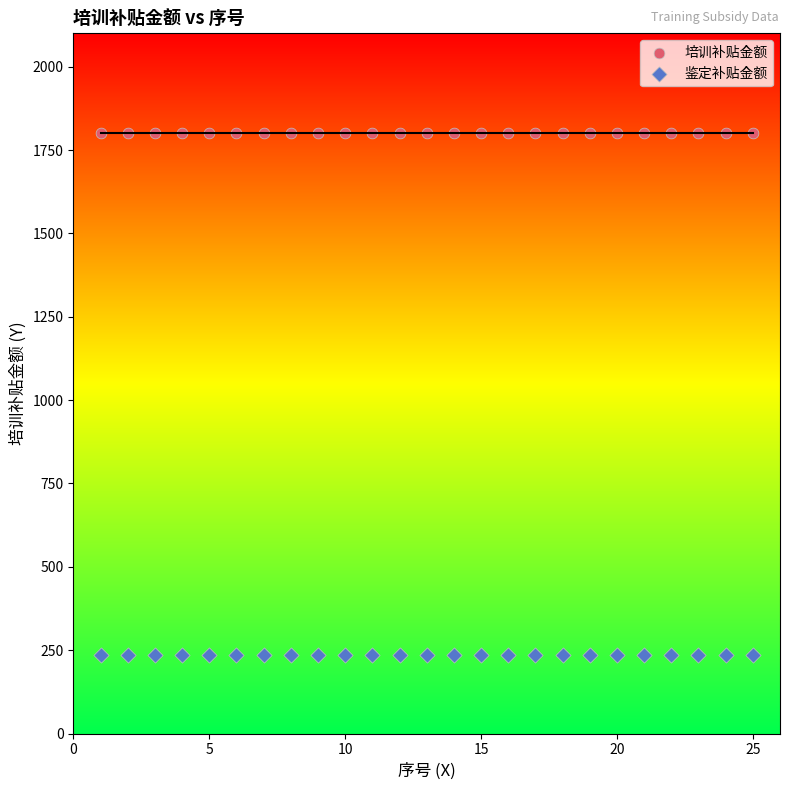

Which series contains the highest Y value?

培训补贴金额